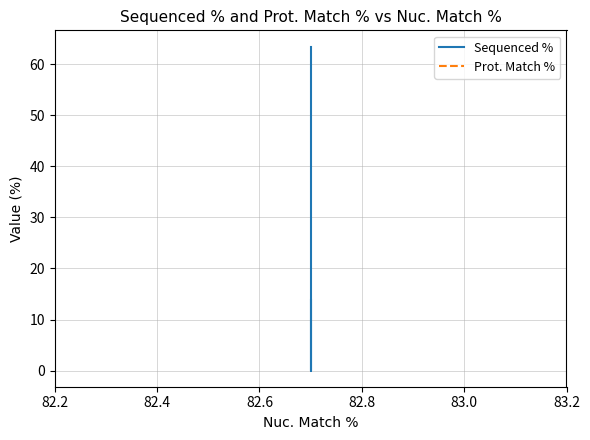

The Prot. Match % series shows 29.4 at 82.2. True or false?

True